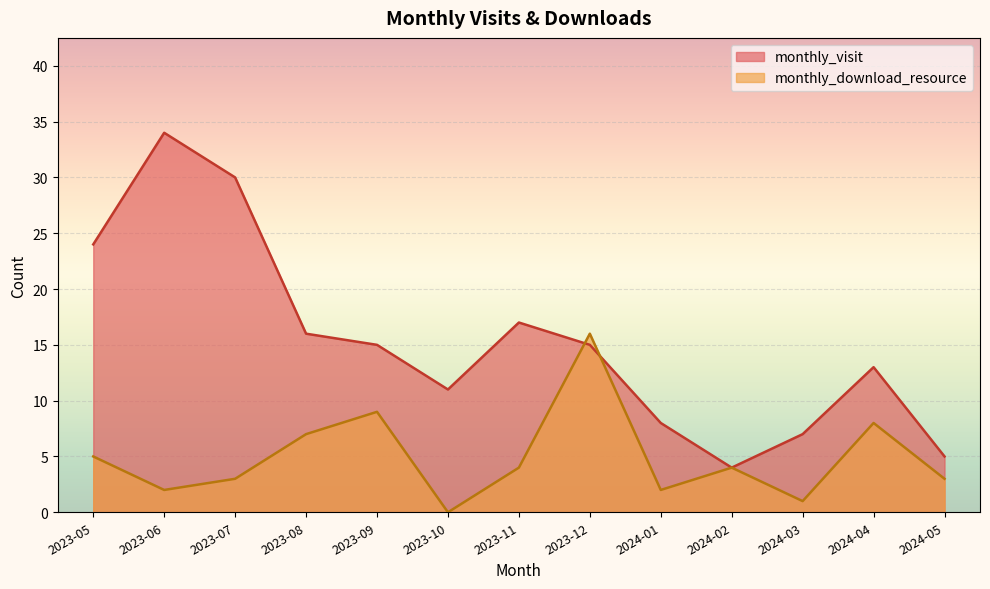

Between 2023-11 and 2024-04, which series saw the biggest shift?

monthly_visit